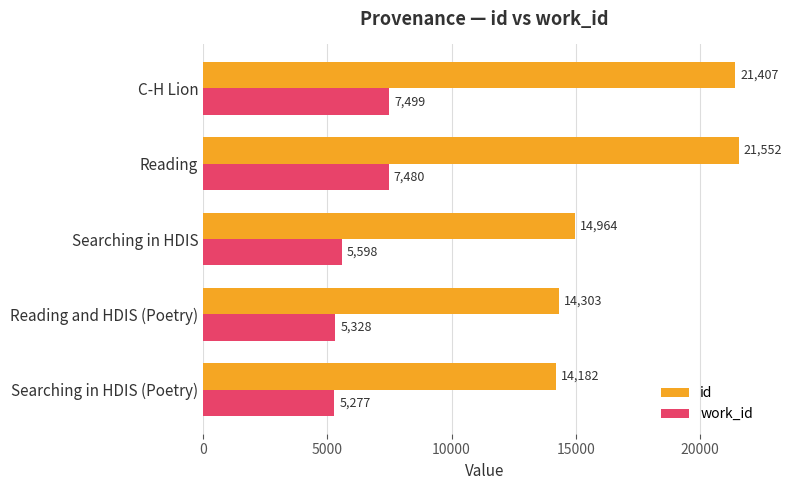

What value does the work_id series have at Searching in HDIS?

5598.0